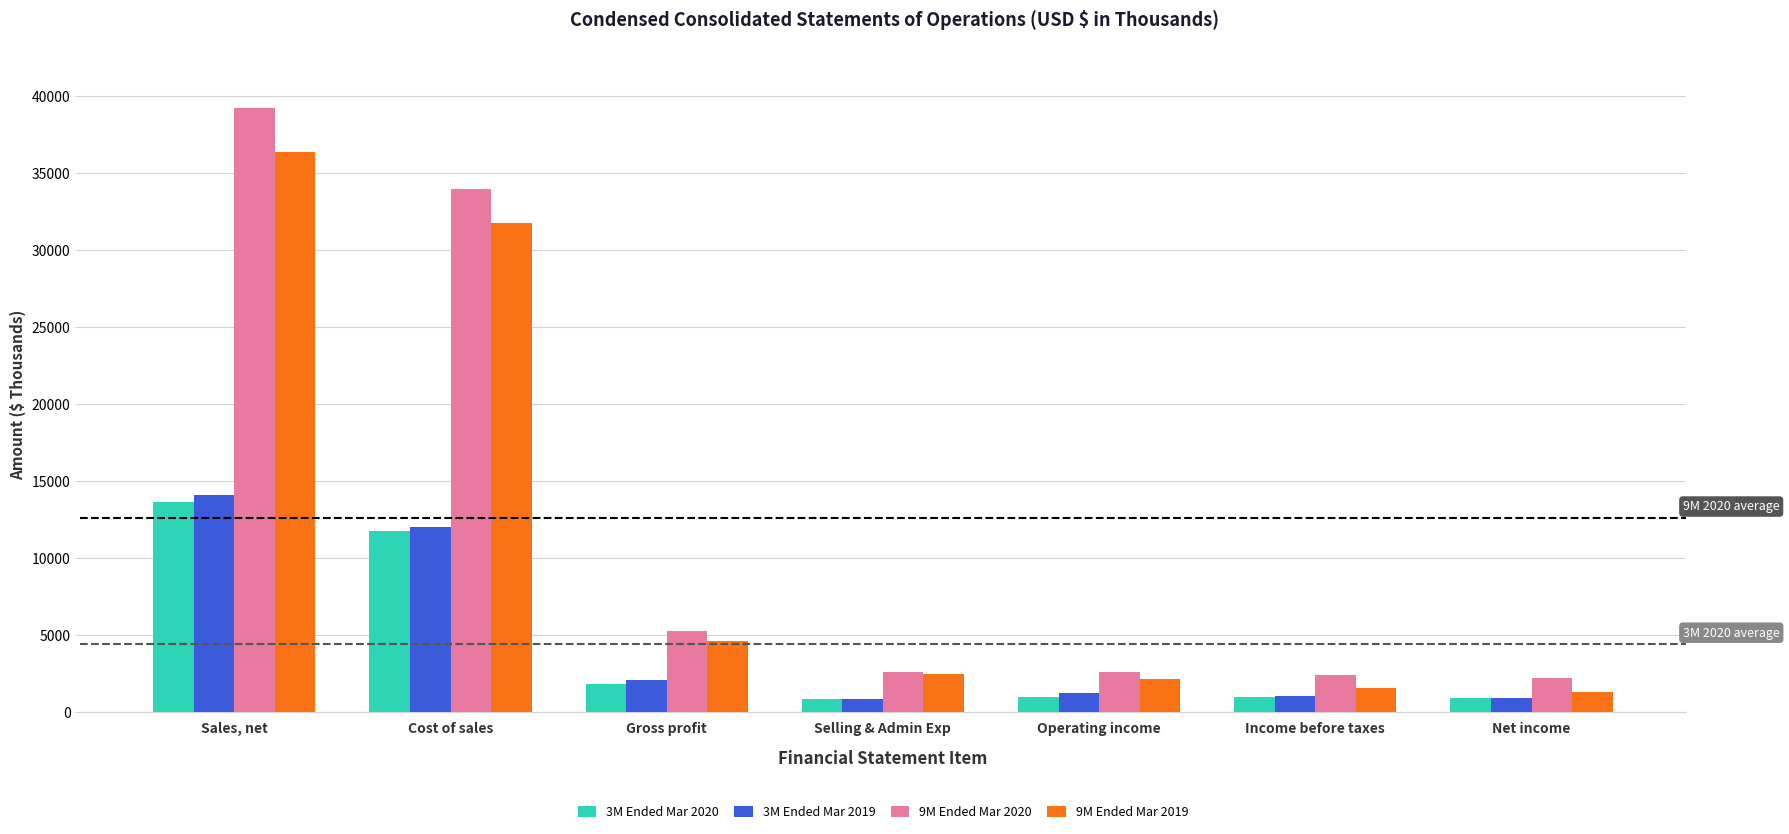

What is the label of the 2nd bar from the left?

Cost of sales